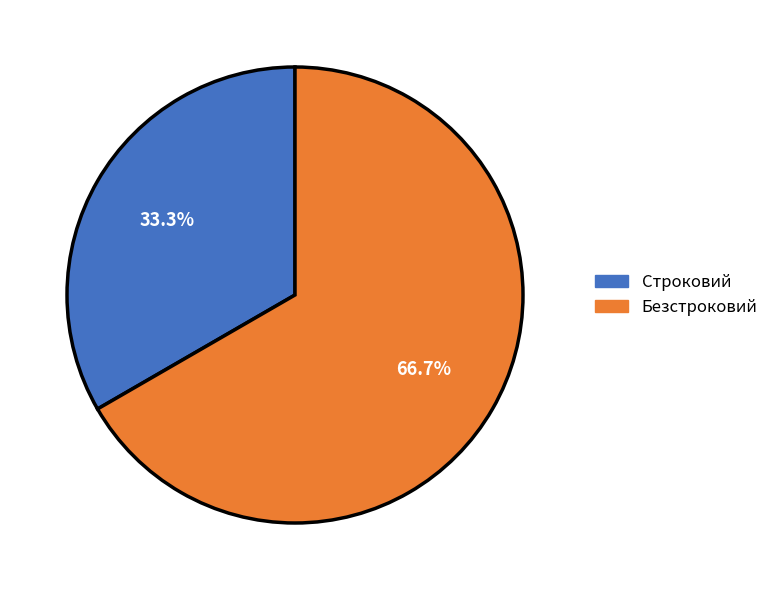

How many slices are in this pie chart?

2